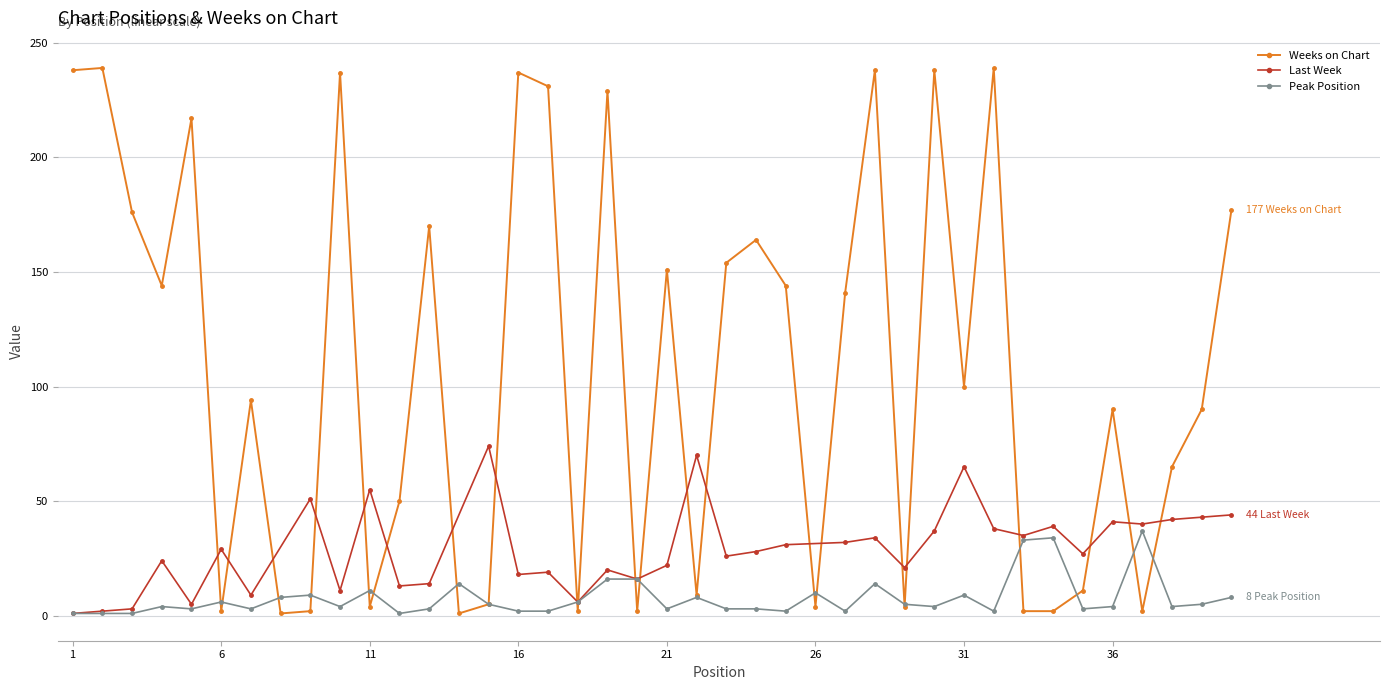

Is this an area chart (filled region under the line)?

No